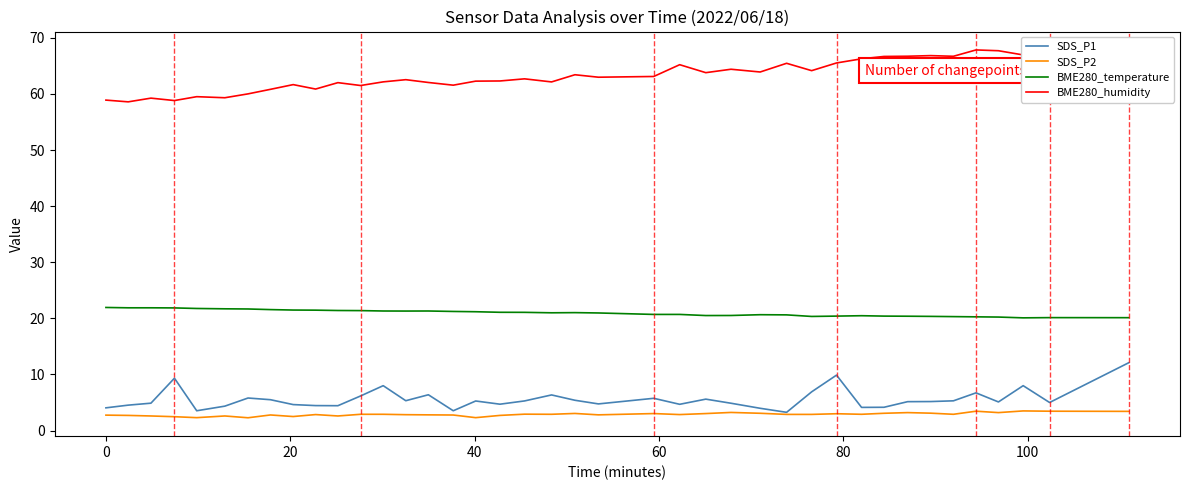

True or false: SDS_P2 and BME280_temperature cross at least once.

False